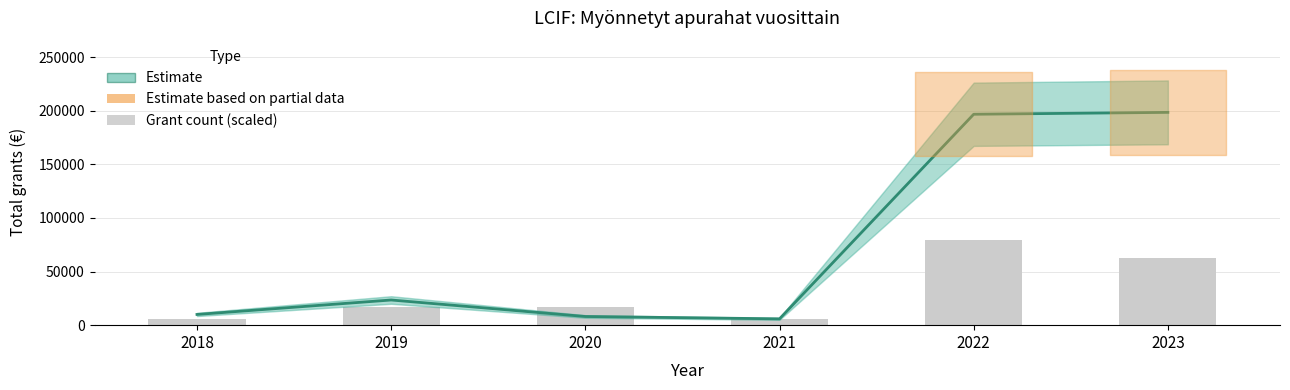

At which label does Grant count (scaled) reach its minimum?

2018